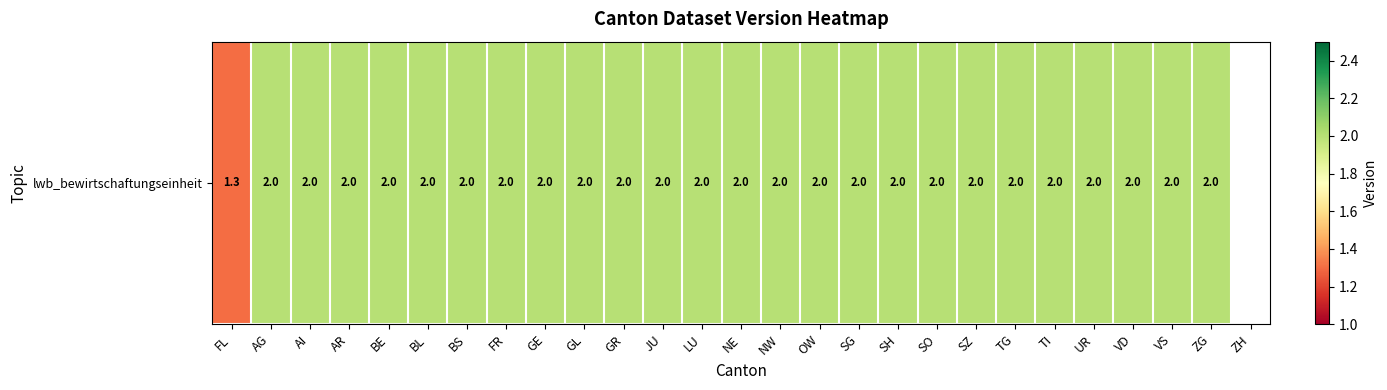

Is it true that the value at GR is 2.0?

True